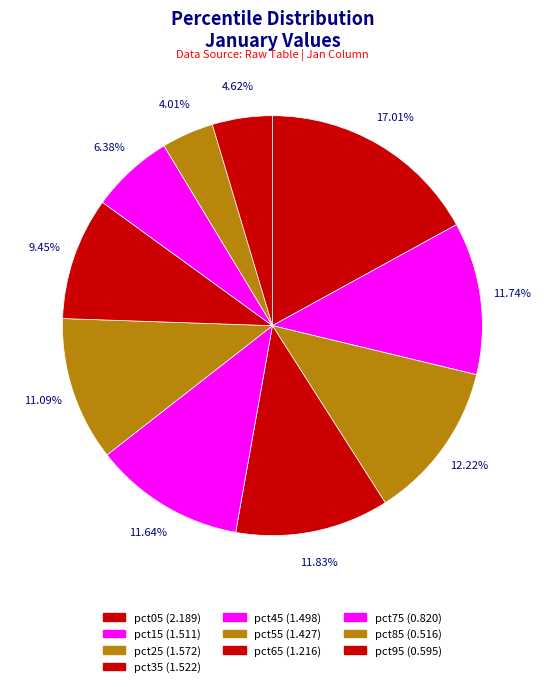

To the nearest percent, what portion does pct45 represent?

12%